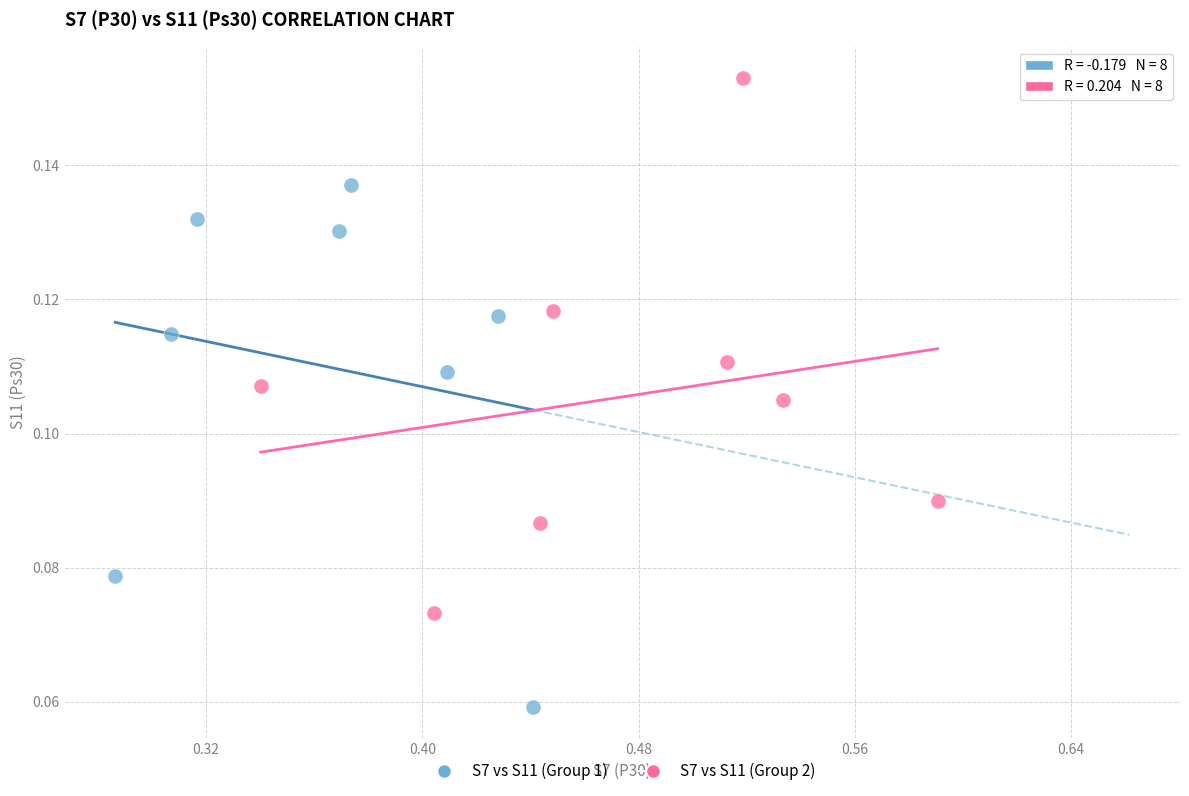

Which series reaches the maximum Y coordinate?

S7 vs S11 (Group 2)